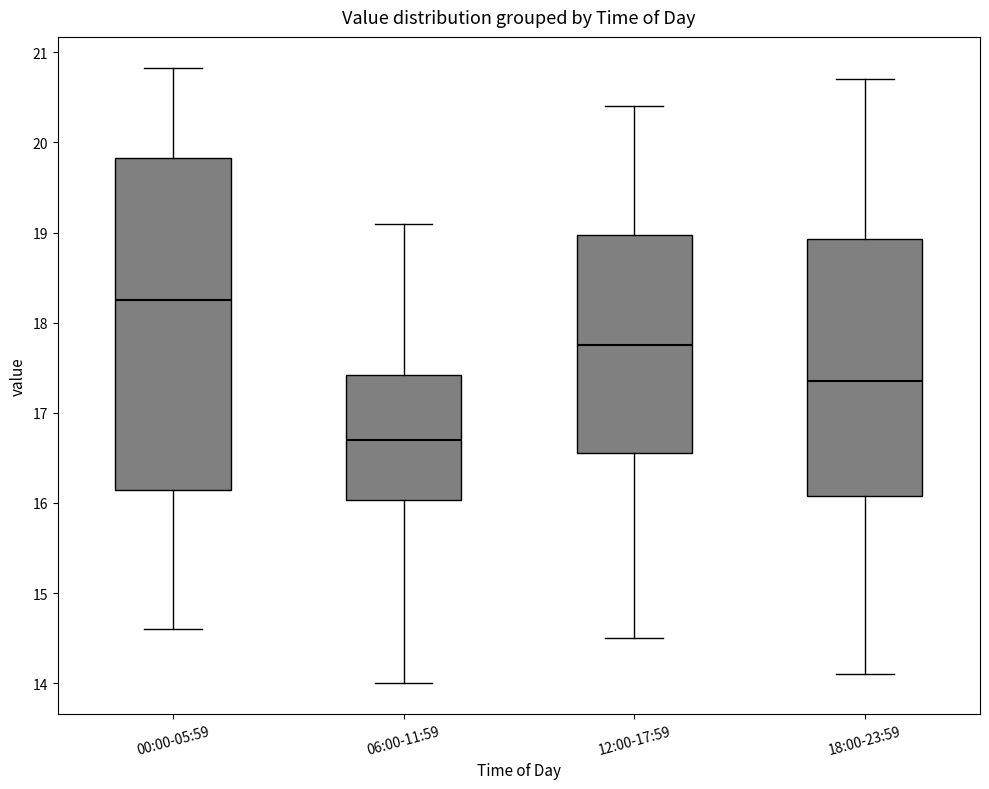

Reading left to right, read every box against the y-axis: the position of its median line, the range the box covers, and the ends of its whiskers. The values are not printed on the chart, so give them approximately, as read against the axis.

00:00-05:59: median 18.3, box 16.1 to 19.8, whiskers 14.6 to 20.8
06:00-11:59: median 16.7, box 16.0 to 17.4, whiskers 14.0 to 19.1
12:00-17:59: median 17.8, box 16.6 to 19.0, whiskers 14.5 to 20.4
18:00-23:59: median 17.4, box 16.1 to 18.9, whiskers 14.1 to 20.7